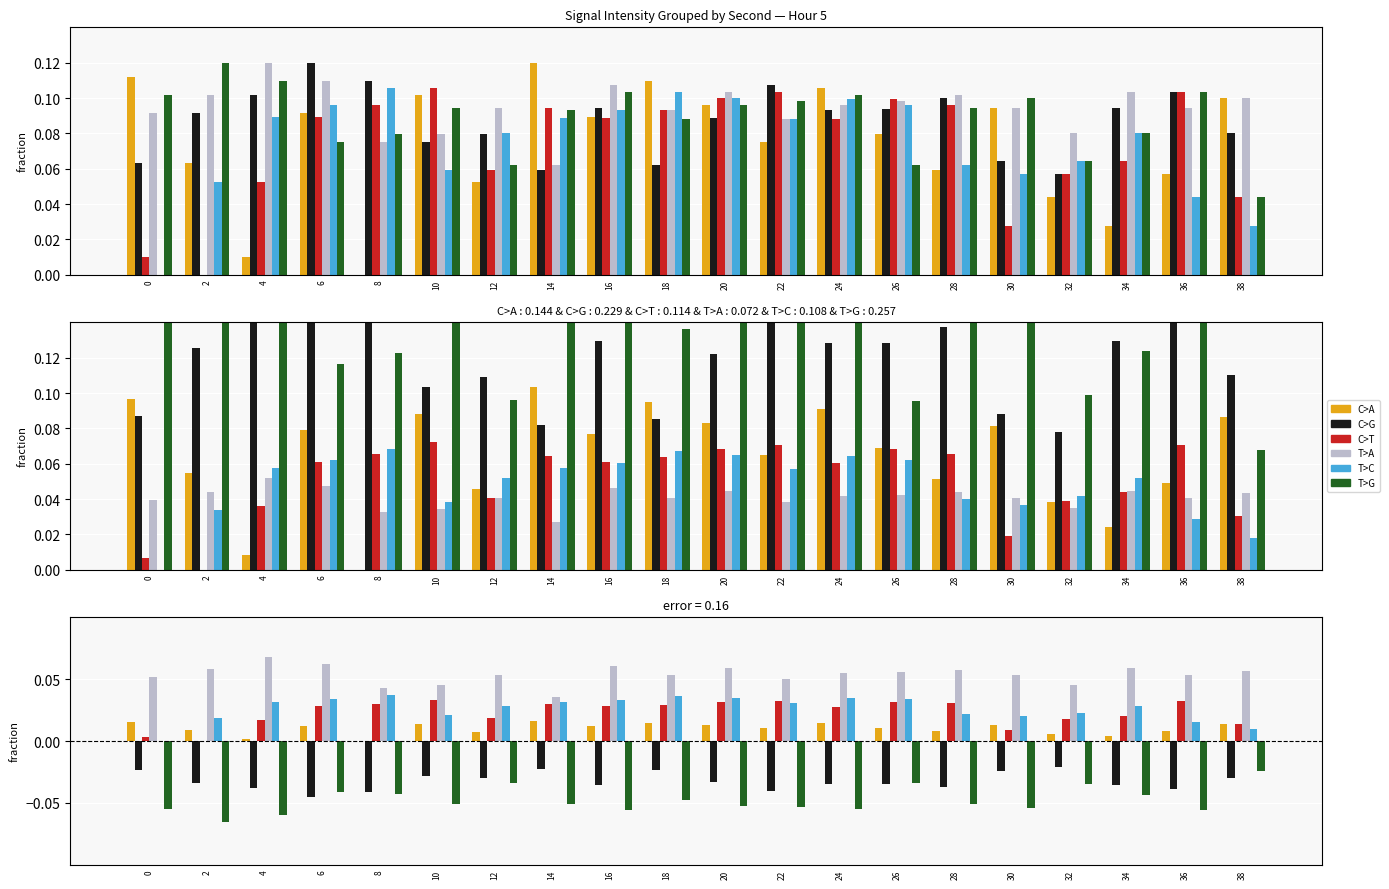

How many distinct data groups are displayed?

6